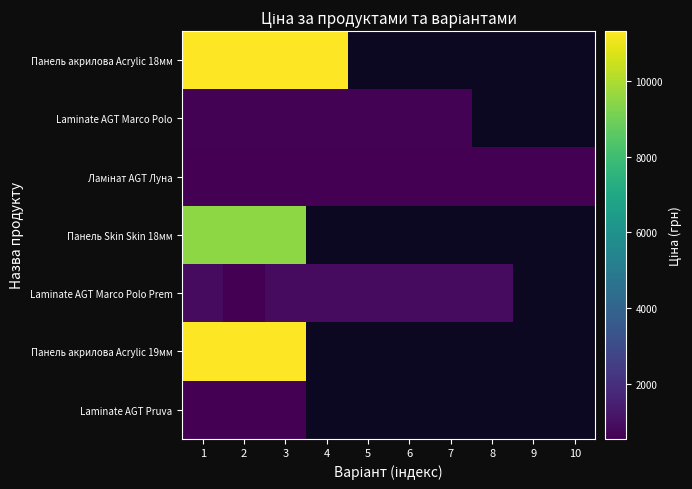

What is the total value across all series at 2?

34382.5